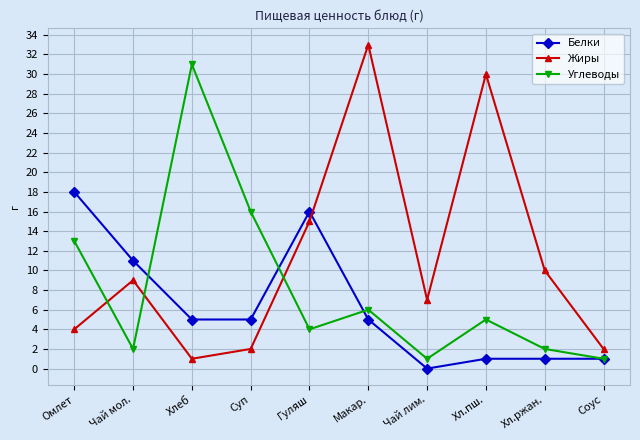

Which series ends up on top after the final intersection of Углеводы and Жиры?

Жиры